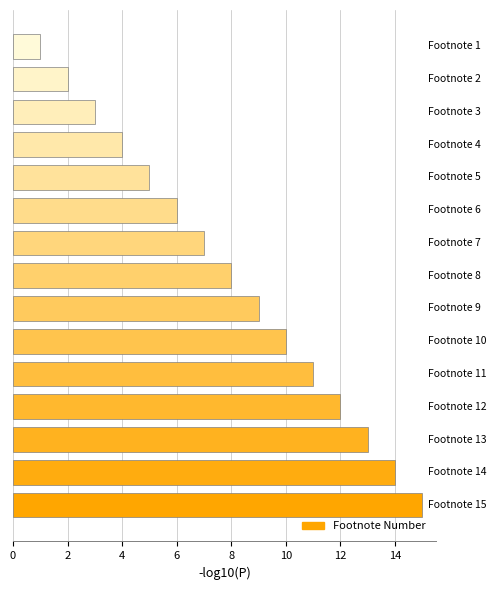

What is the difference between the maximum and minimum values?

14